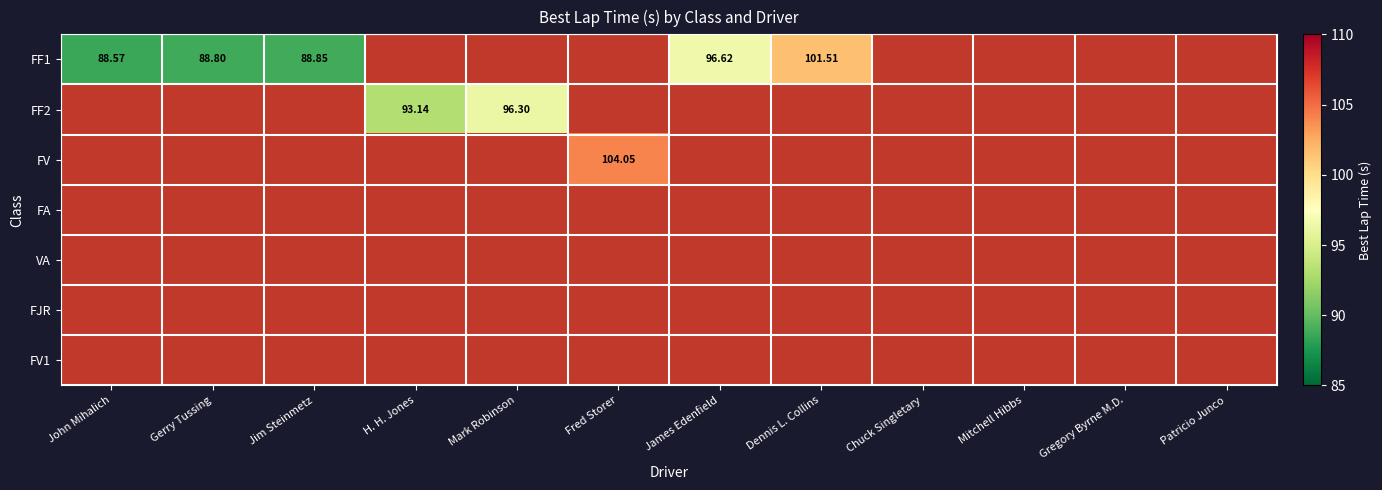

At which category does the chart reach its minimum across all series?

John Mihalich